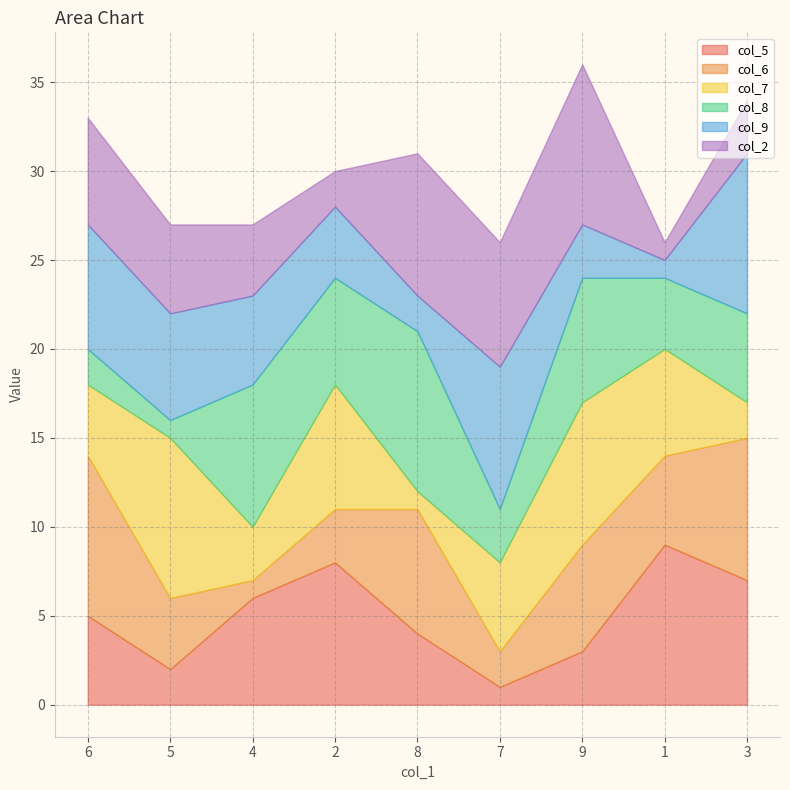

What is the minimum value for col_7?

1